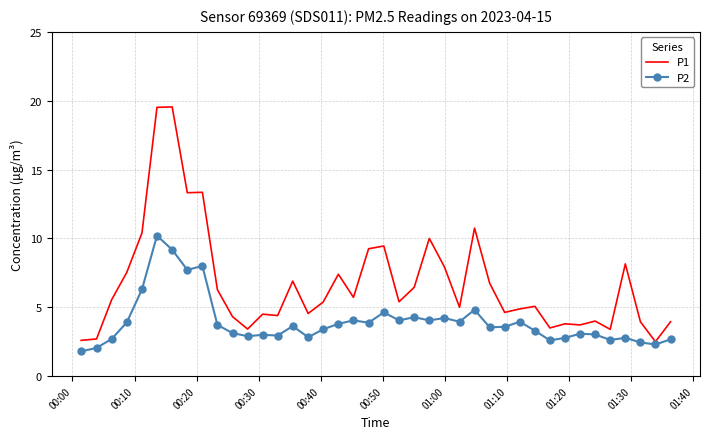

What is the minimum value for P1?

2.5